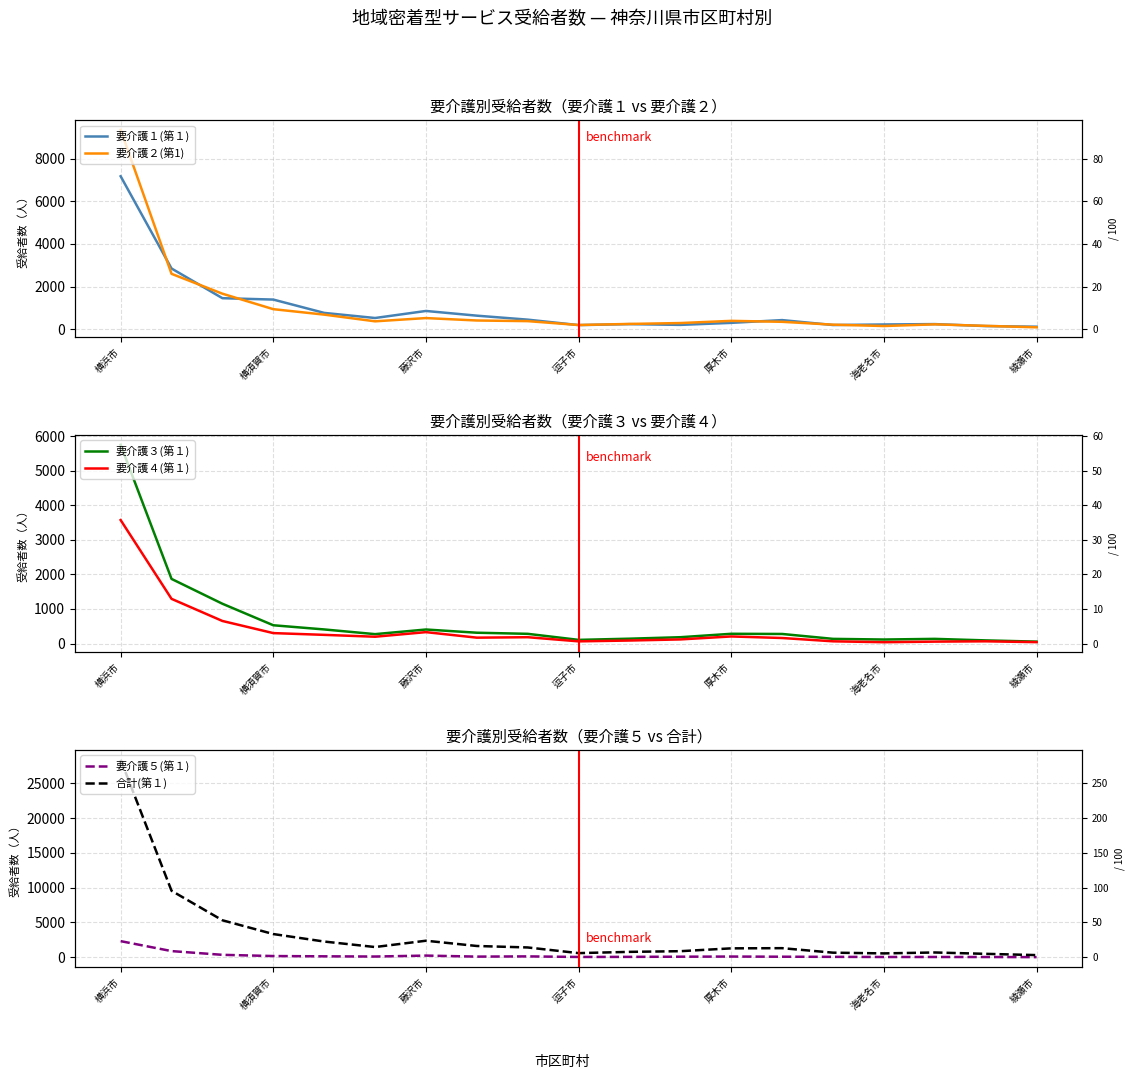

Which has a higher value, 海老名市 or 12?

海老名市